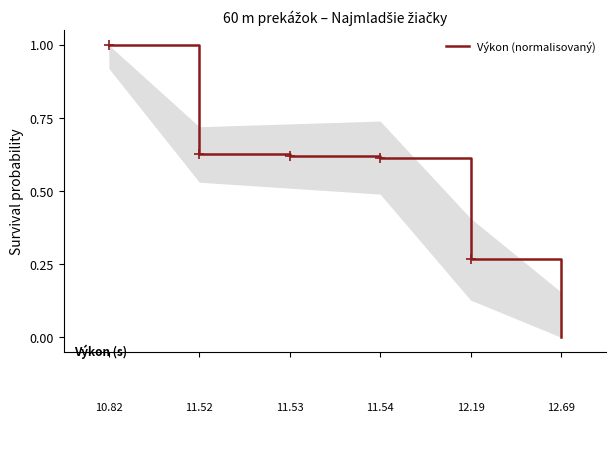

What is the average value?

0.5